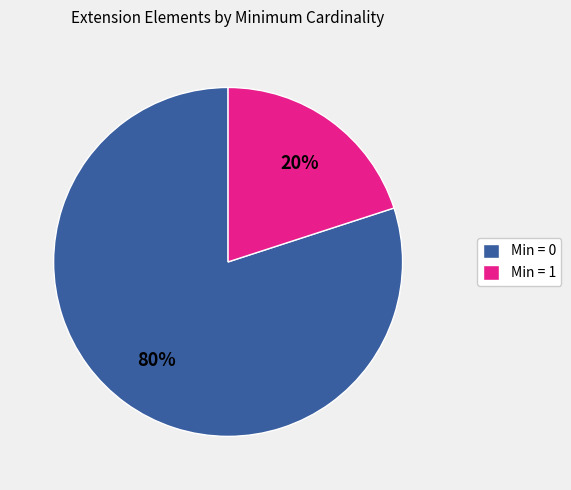

Which category has the biggest portion of the pie?

Min = 0